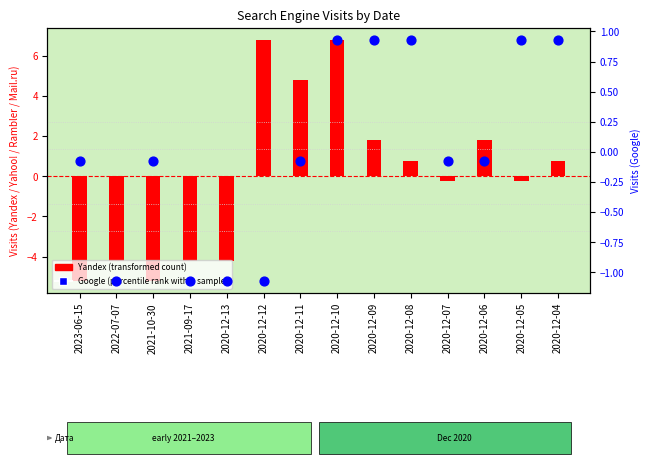

At which category is the sum across all series the highest?

2020-12-10